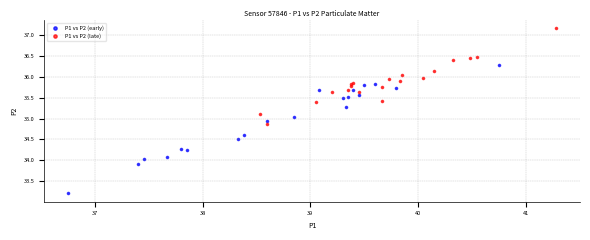

Which series reaches the minimum Y coordinate?

P1 vs P2 (early)